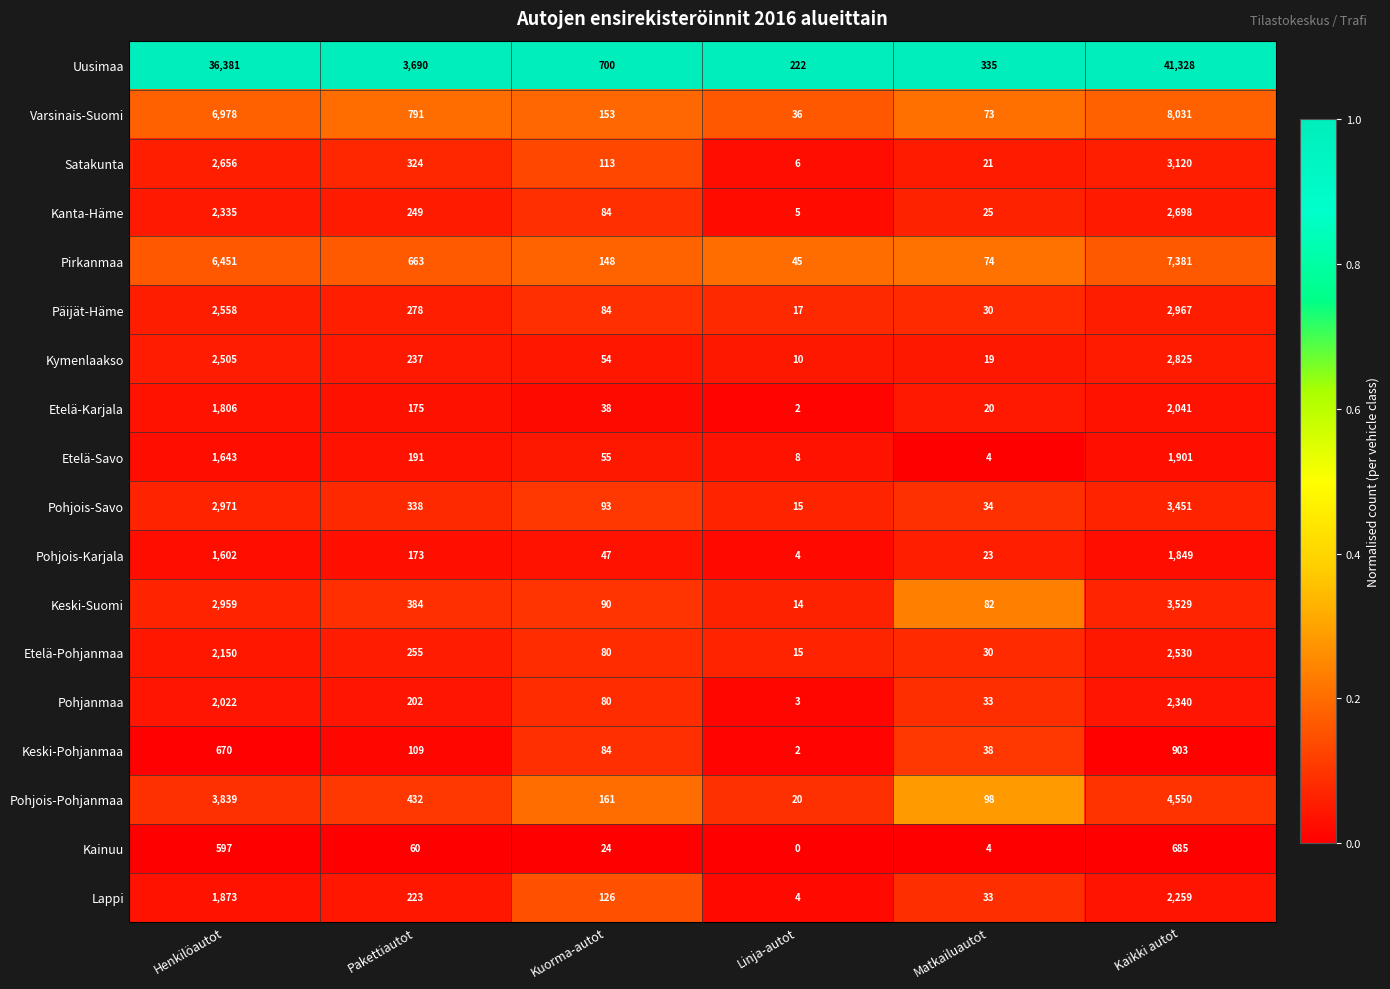

Where does the Pirkanmaa series first go above 663?

Henkilöautot